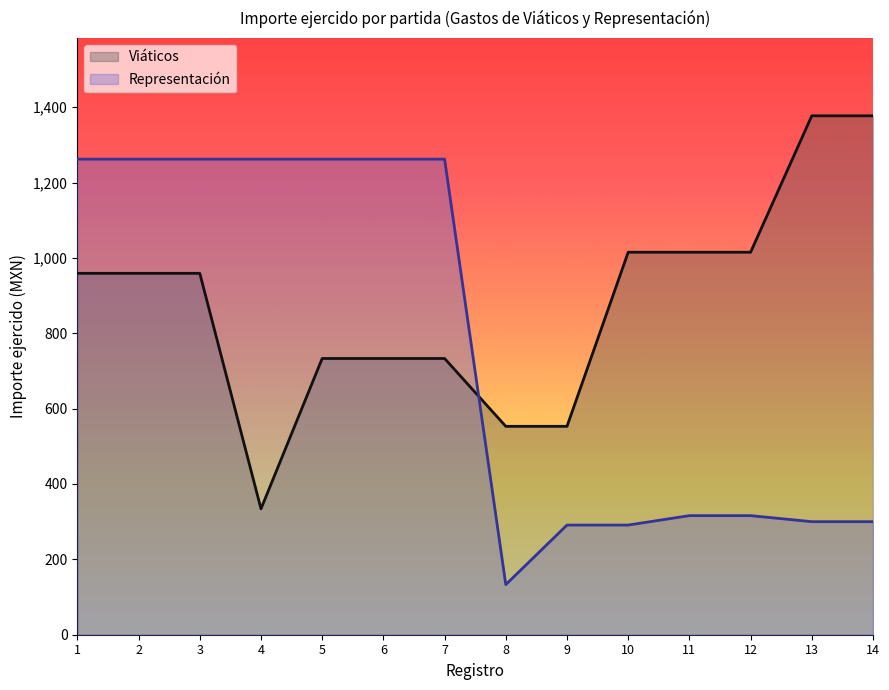

Read the Representación value at 9, to the nearest 100.

300